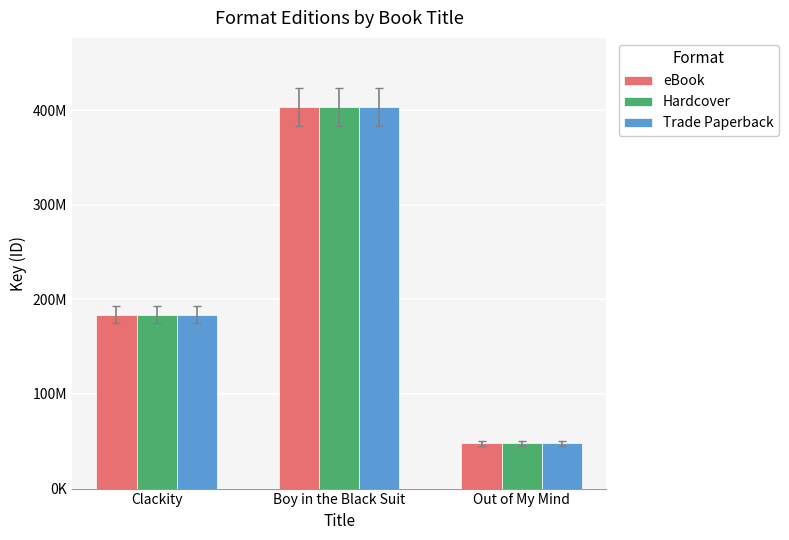

Which category has the lowest value in the Hardcover series?

Out of My Mind